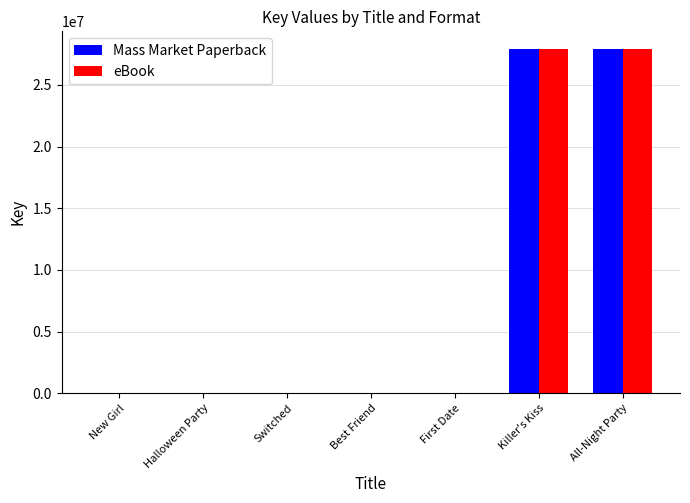

The Mass Market Paperback series shows 27954718 at Killer's Kiss. True or false?

True